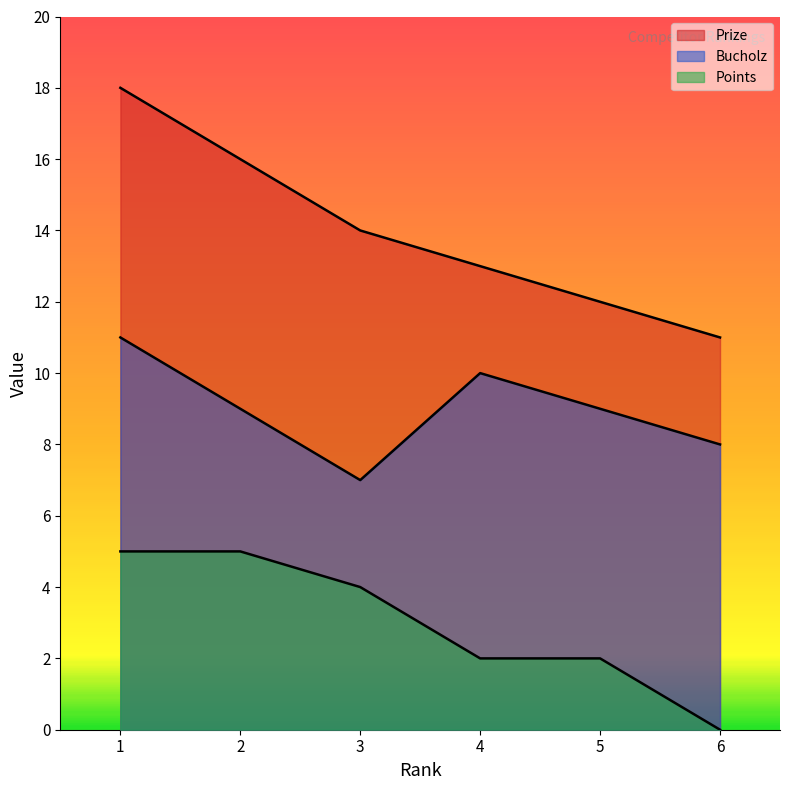

Reading right to left, what are all the values shown in this chart?

Prize: 6=11	5=12	4=13	3=14	2=16	1=18
Bucholz: 6=8	5=9	4=10	3=7	2=9	1=11
Points: 6=0	5=2	4=2	3=4	2=5	1=5